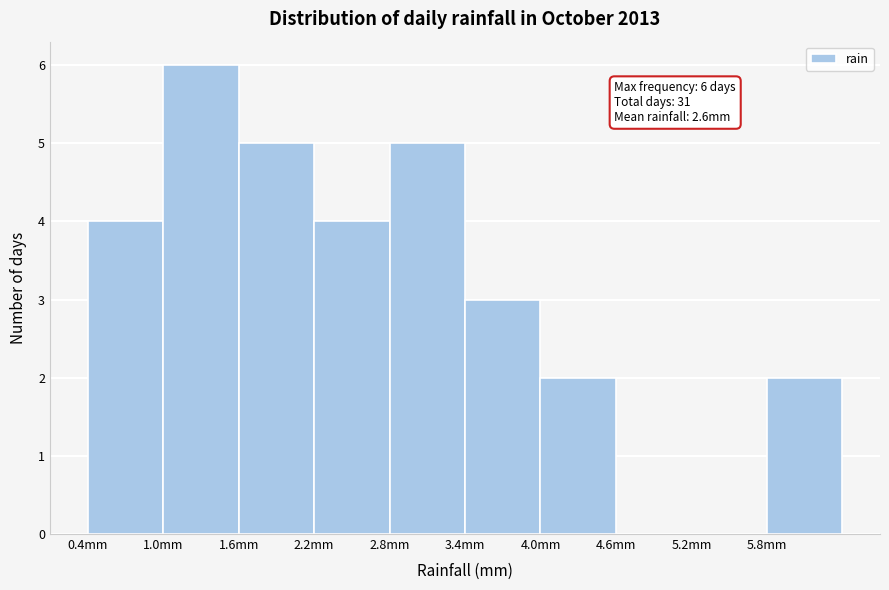

Over which range of the x-axis is the bar tallest?

1.0 to 1.6